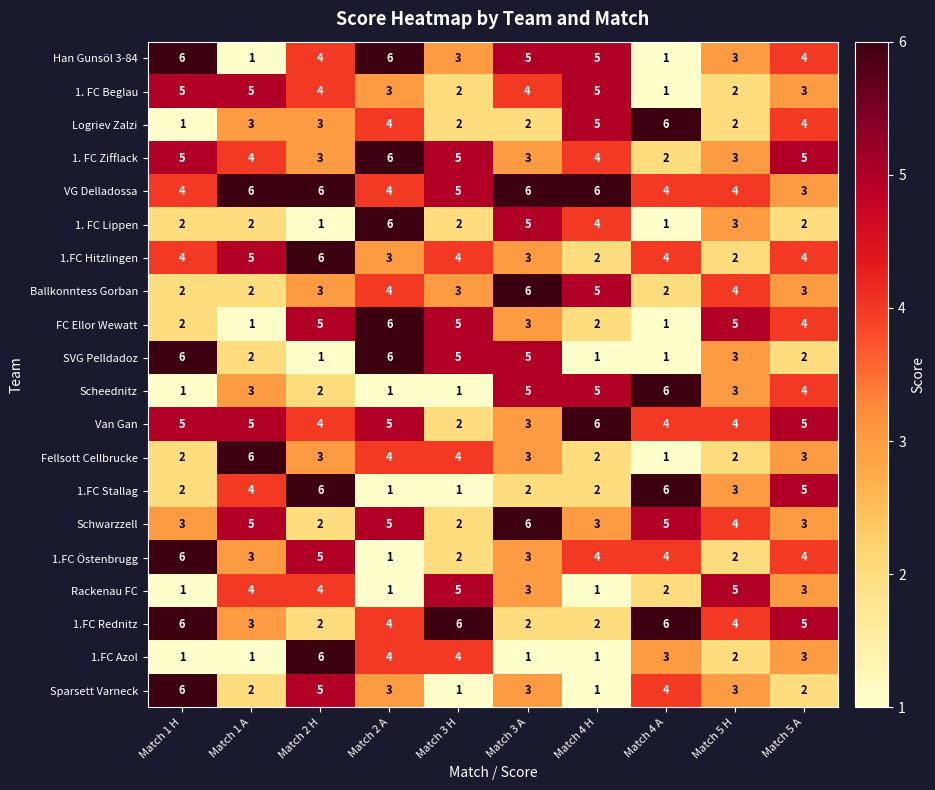

Where does the SVG Pelldadoz series first go above 3?

Match 1 H